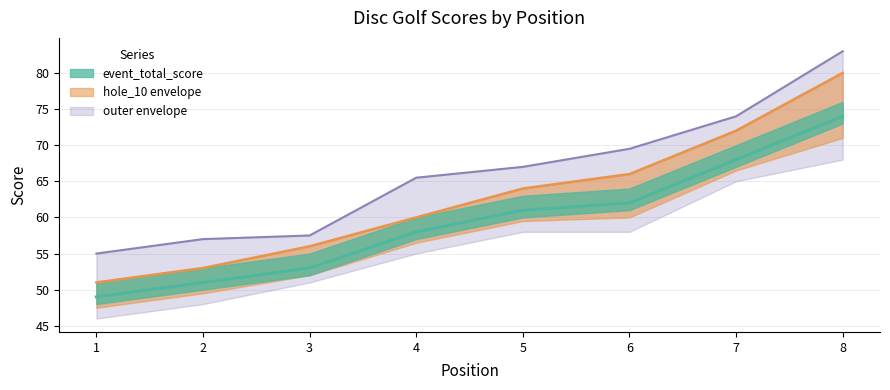

What is the sum of all event_total_score (outer) values?

528.5